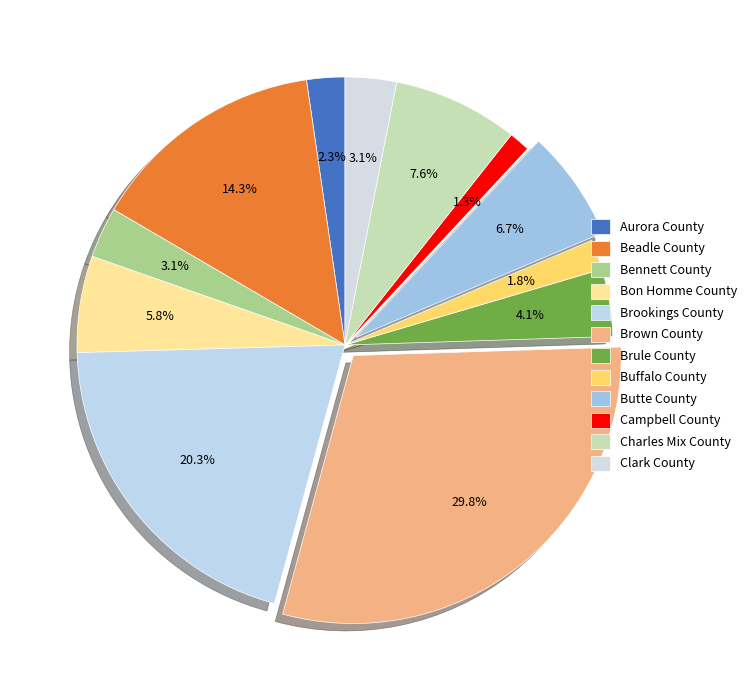

How many segments does this pie chart have?

12